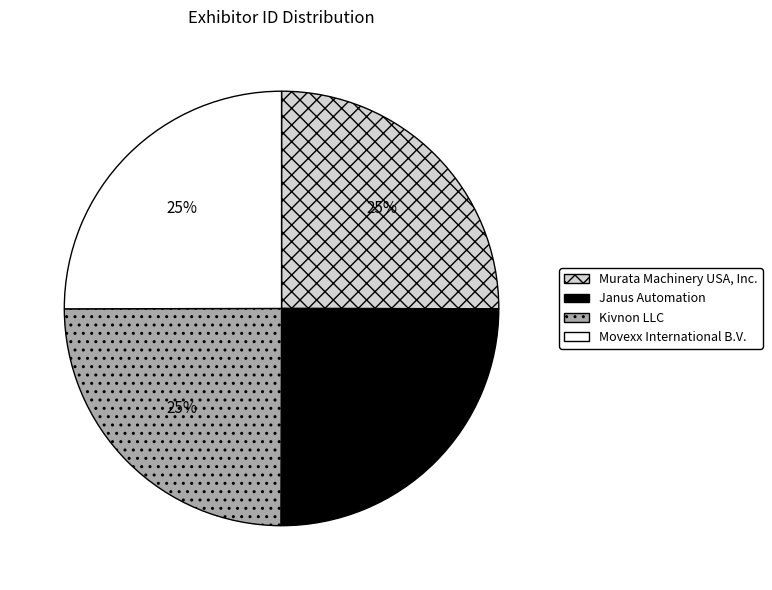

Count the number of slices in the pie.

4